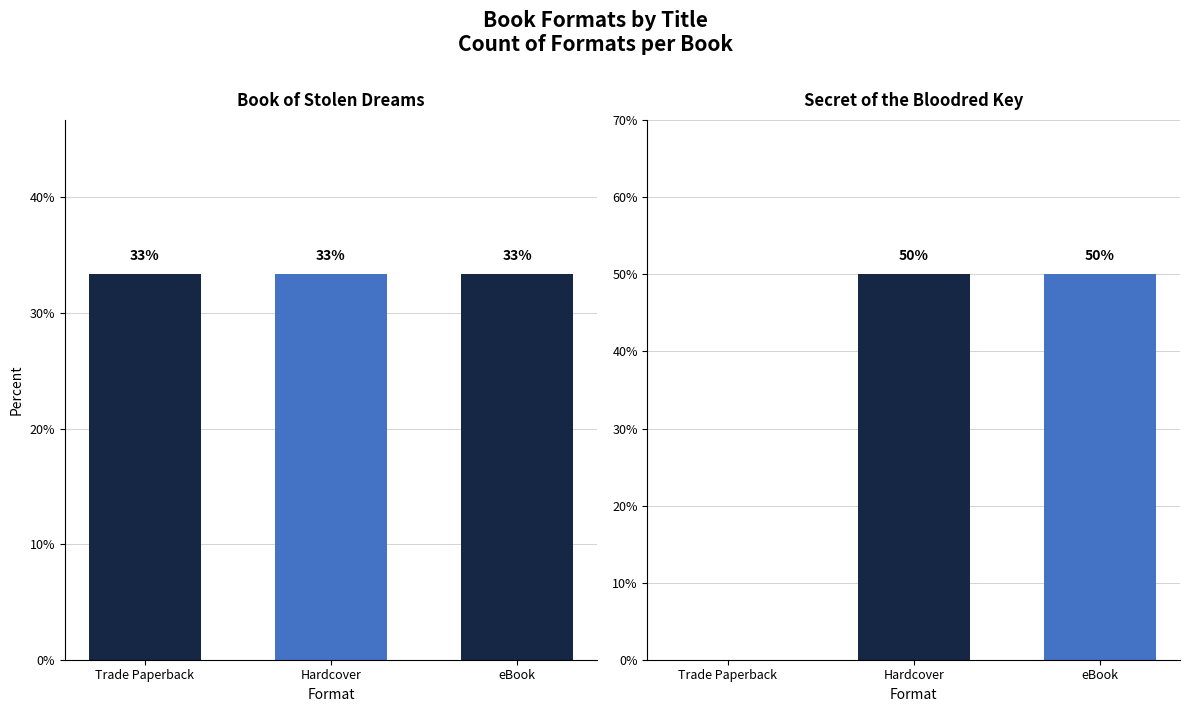

What is the total value across all series at eBook?

83.3